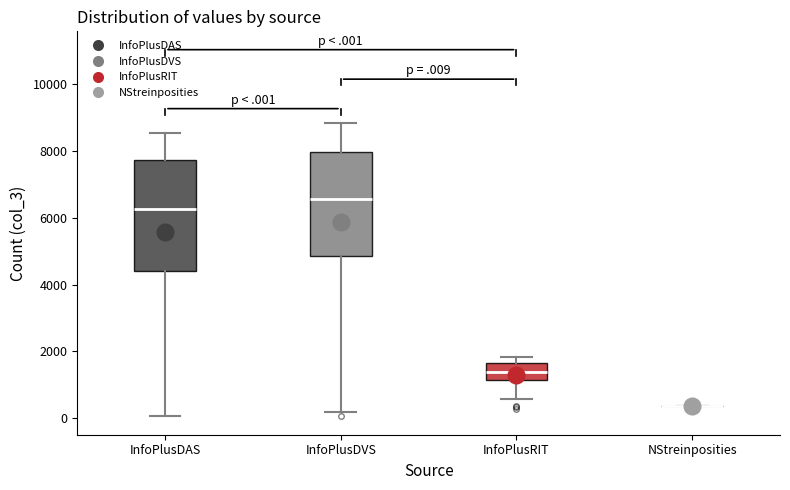

Reading left to right, read every box against the y-axis: the position of its median line, the range the box covers, and the ends of its whiskers. The values are not printed on the chart, so give them approximately, as read against the axis.

InfoPlusDAS: median 6200, box 4400 to 7800, whiskers 0 to 8600
InfoPlusDVS: median 6600, box 4800 to 8000, whiskers 200 to 8800
InfoPlusRIT: median 1400, box 1200 to 1600, whiskers 600 to 1800
NStreinposities: box collapsed to a line at 400, whiskers 400 to 400